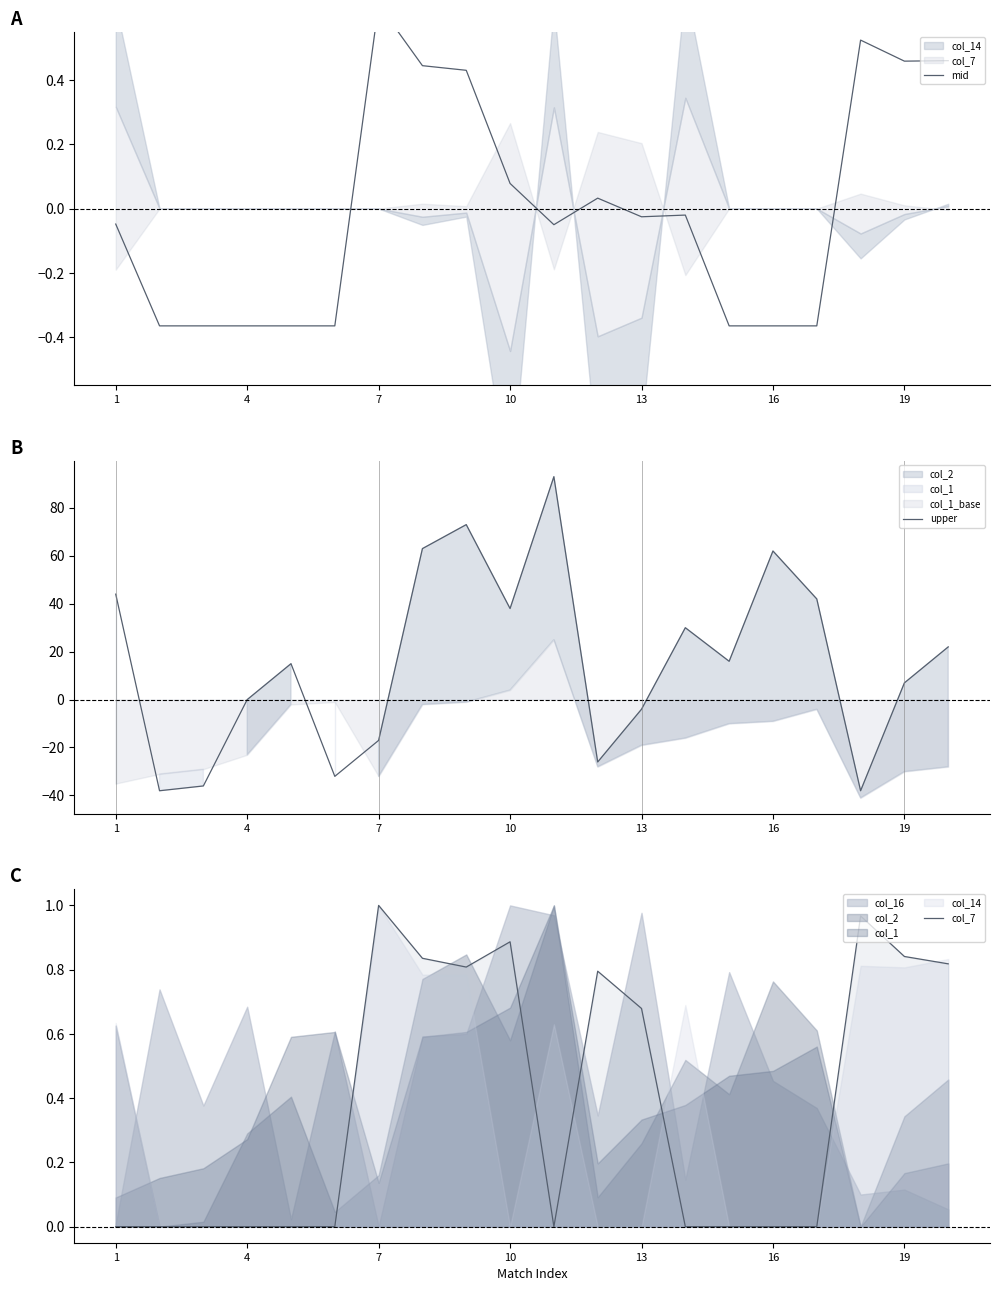

The value of upper at 19 is 7.0. True or false?

True